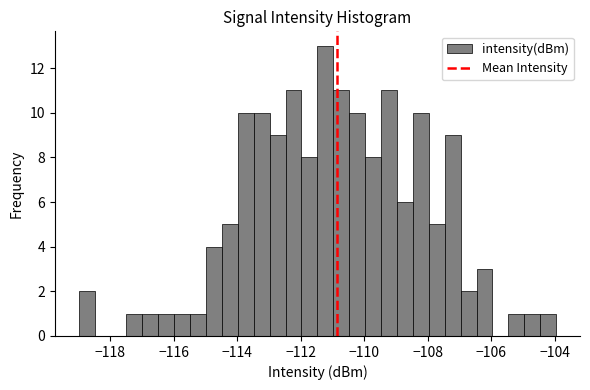

Around what value on the x-axis is the tallest bar? Give the approximate position of its centre, as read against the axis.

-111.2